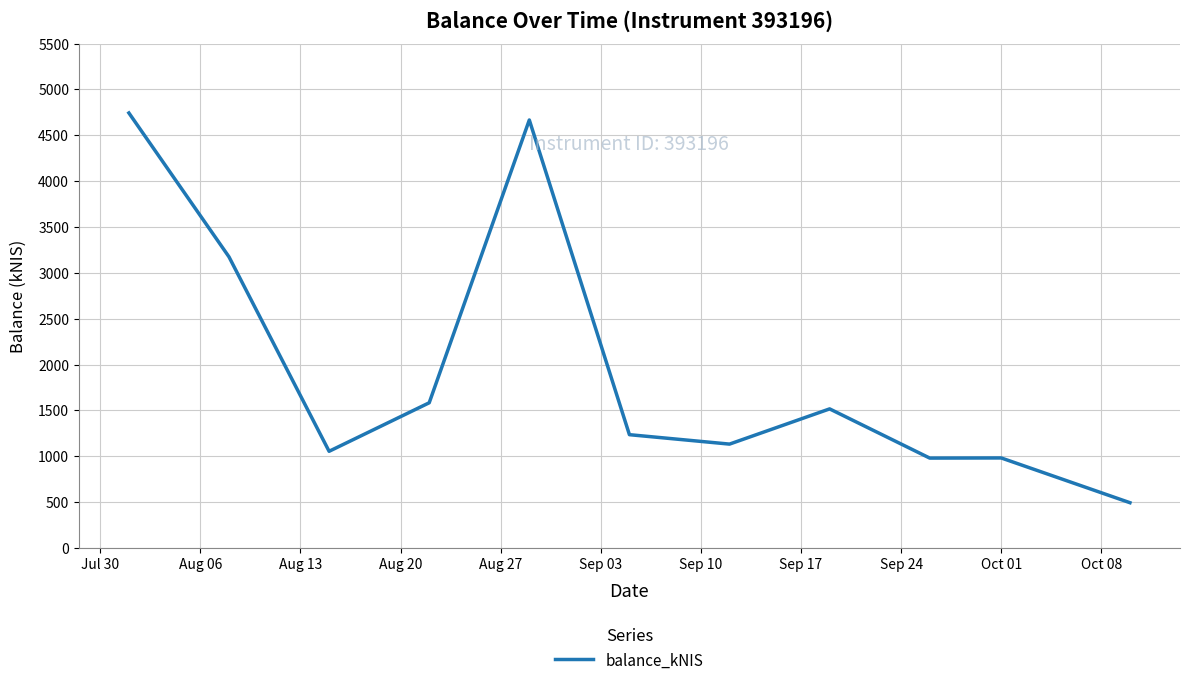

What is the minimum value shown in the chart?

493.3